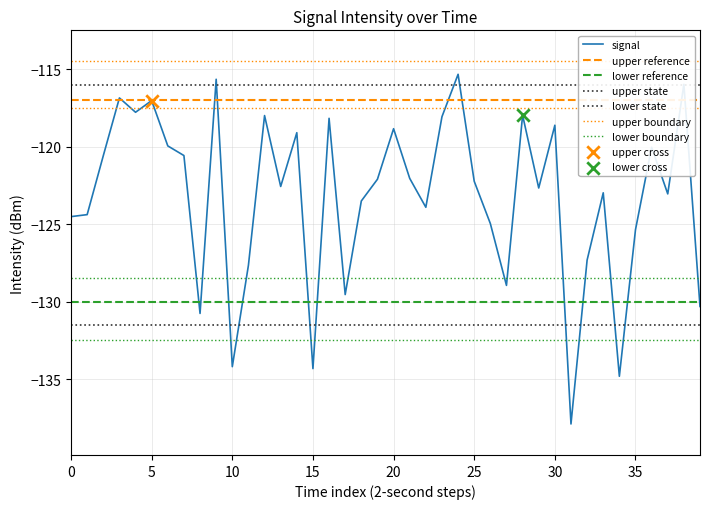

What is the change in value from 9 to 27?

-13.3